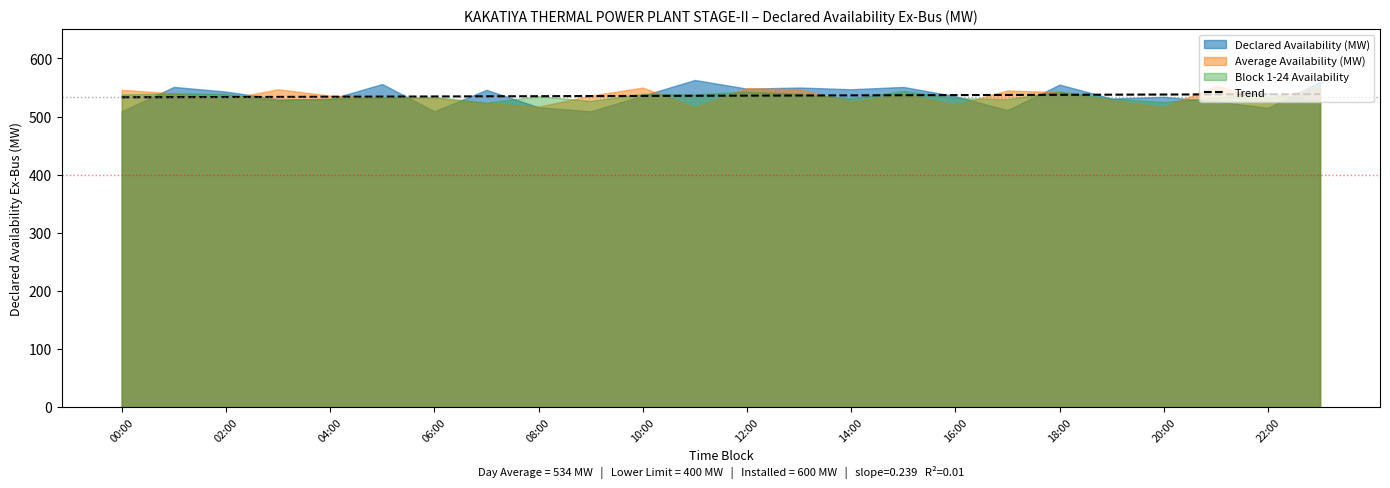

The chart shows a value of 533.1 at 00:00. True or false?

True